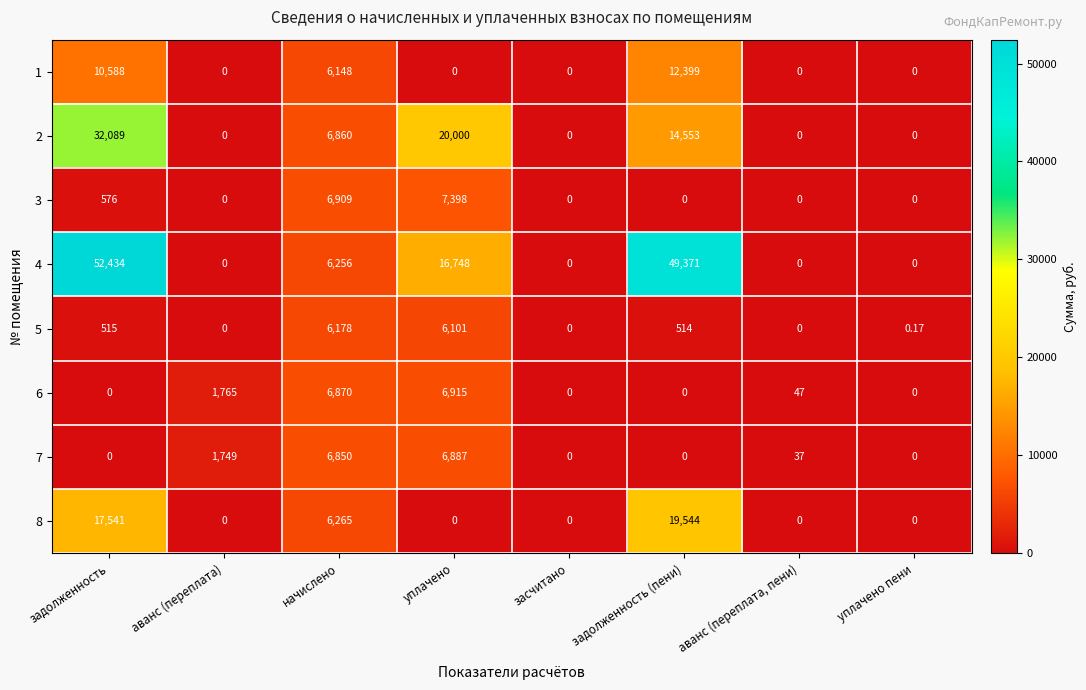

Is the value of 5 at уплачено greater than the value of 1 at аванс (переплата)?

Yes